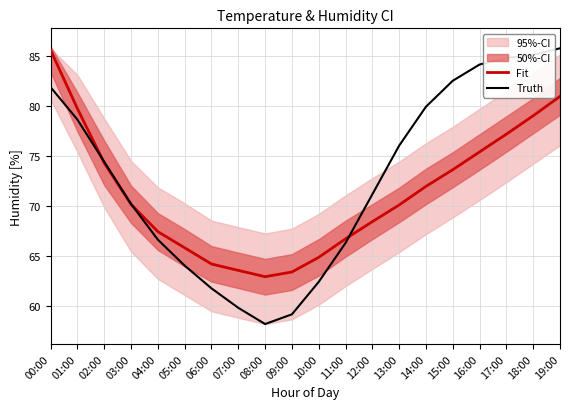

Is the value of Truth at 00:00 greater than the value of Fit at 18:00?

Yes